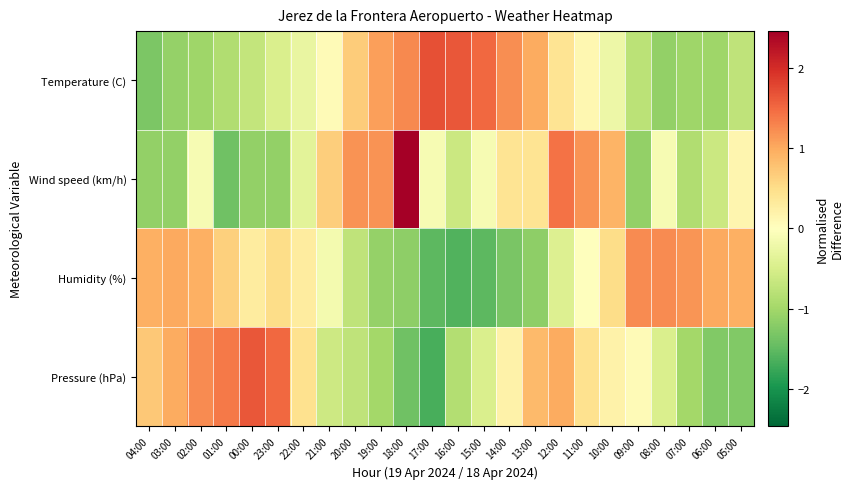

Which series changed the most between 02:00 and 16:00?

Temperature (C)